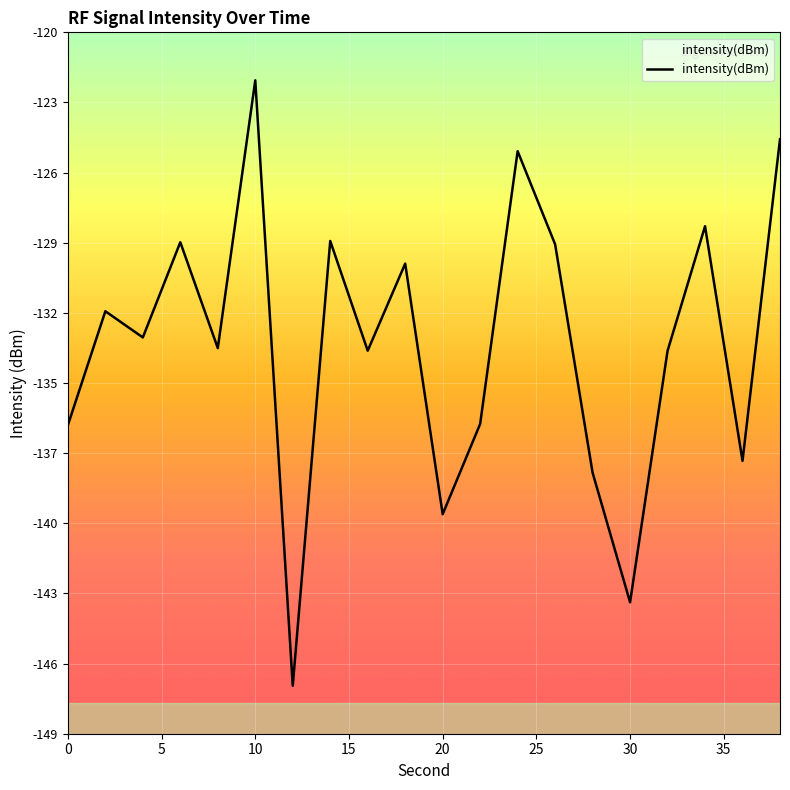

List the labels in order of value, smallest first.

12, 30, 20, 28, 36, 0, 22, 32, 16, 8, 4, 2, 18, 26, 6, 14, 34, 24, 38, 10